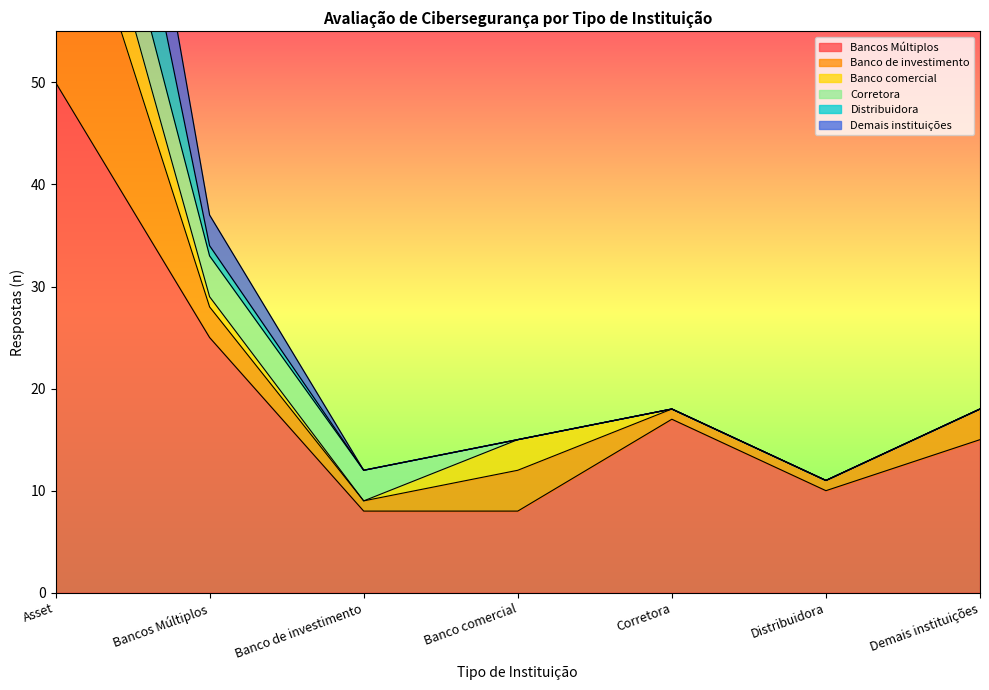

What is the label of the 5th point from the left?

Corretora